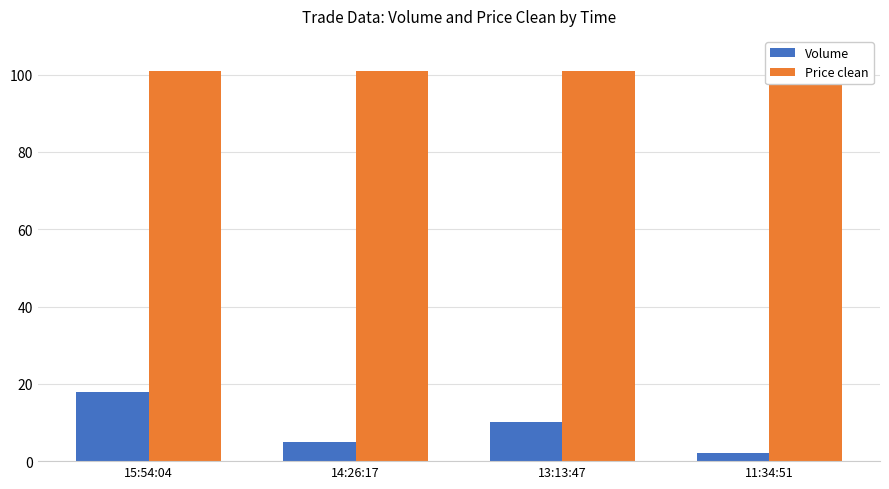

Count the number of categories in the chart.

4